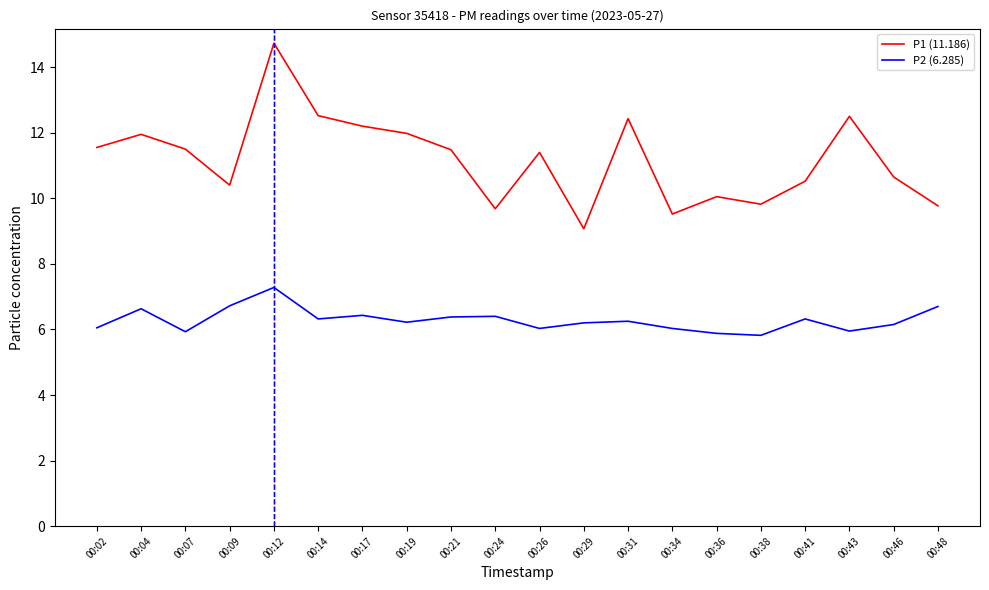

What is the minimum value for P1 (11.186)?

9.1